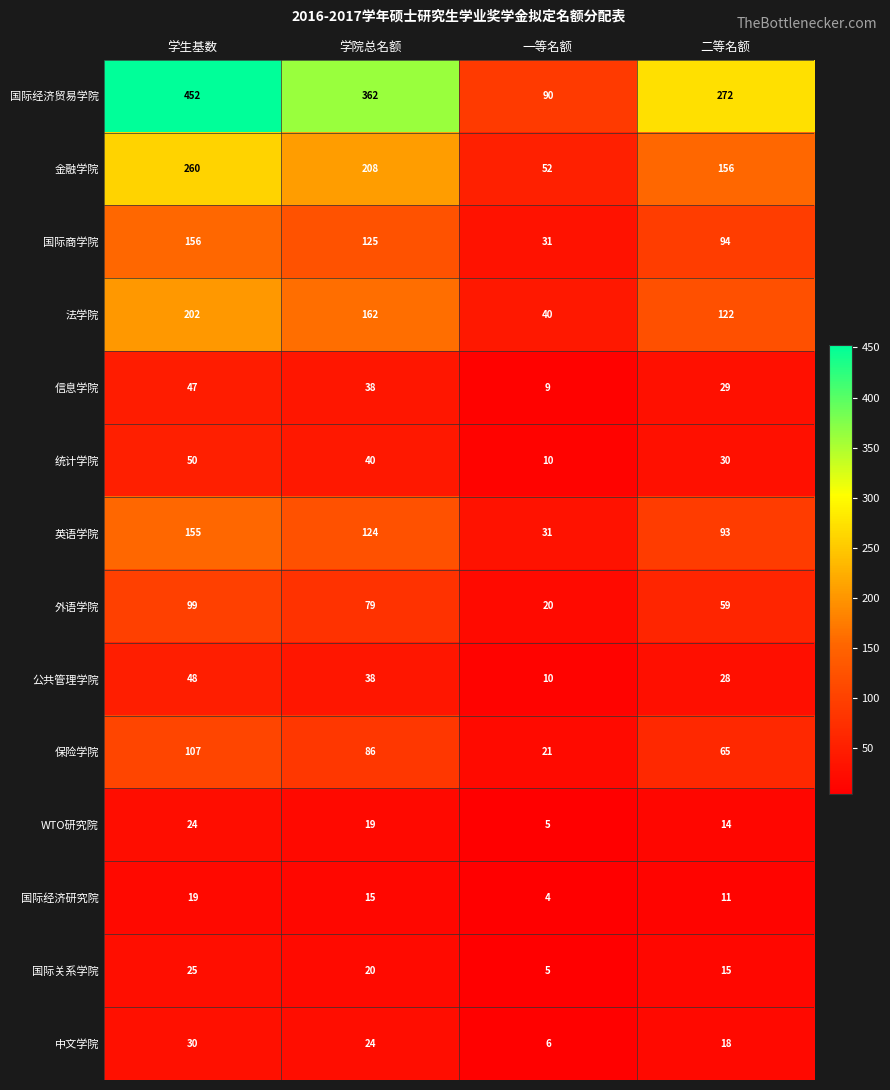

What is the average value of the 外语学院 series?

64